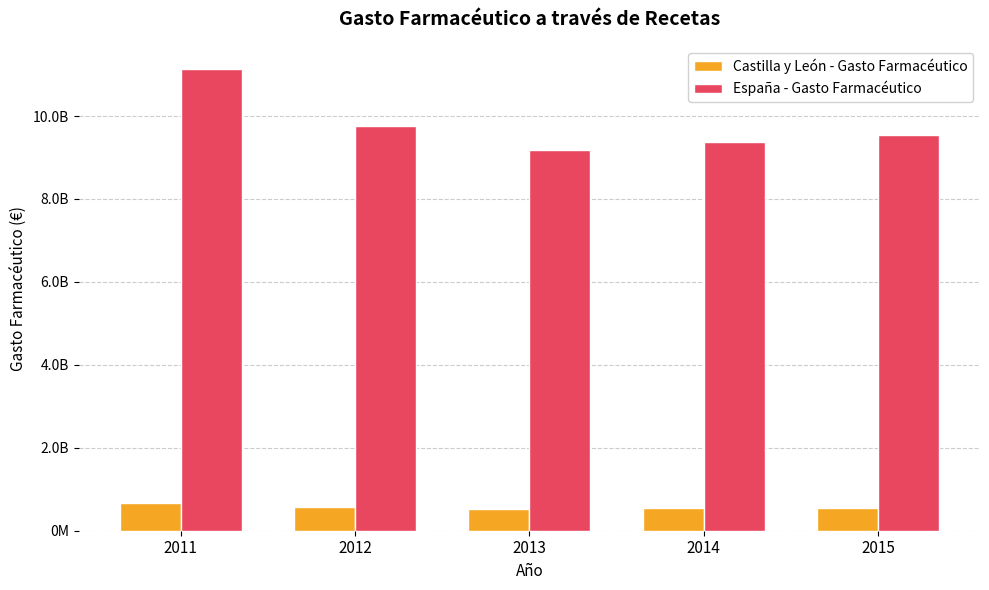

Which series has the largest total across all categories?

España - Gasto Farmacéutico